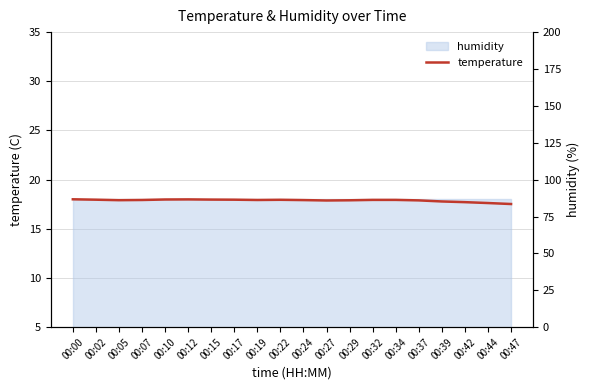

What is the value of the 12th point from the left?

17.9